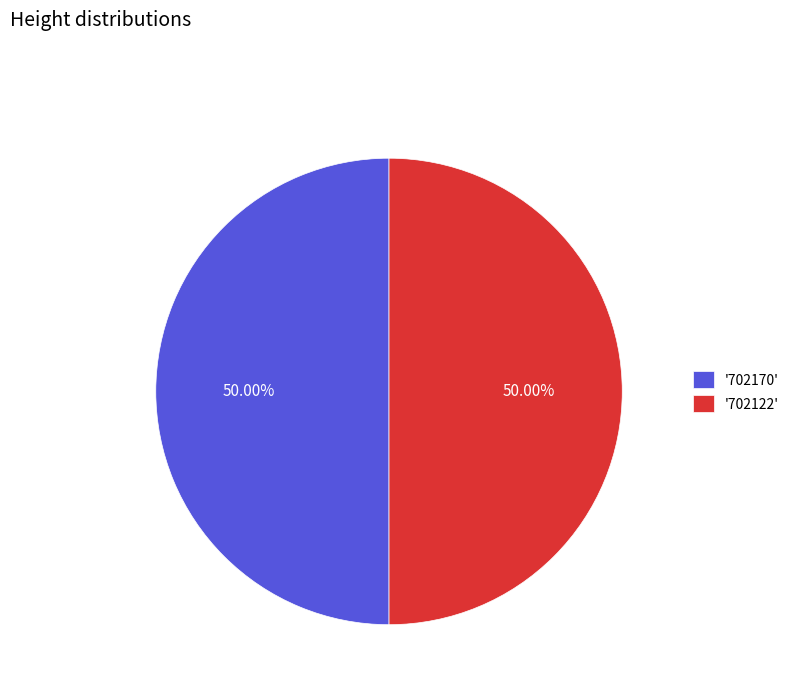

What is the ratio of the value at '702122' to the value at '702170'?

1.0